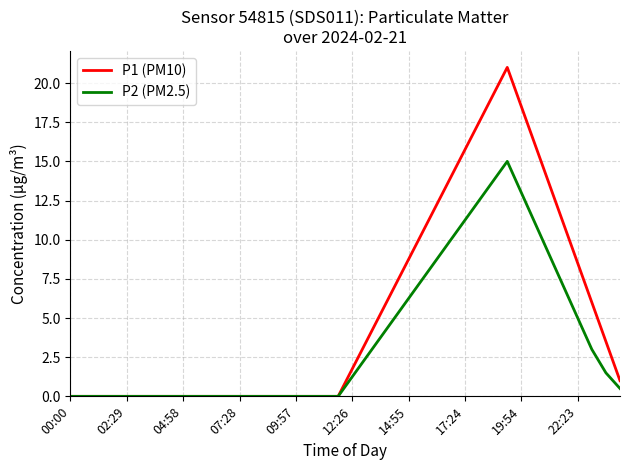

List the series in order of their overall mean, highest first.

P1 (PM10), P2 (PM2.5)